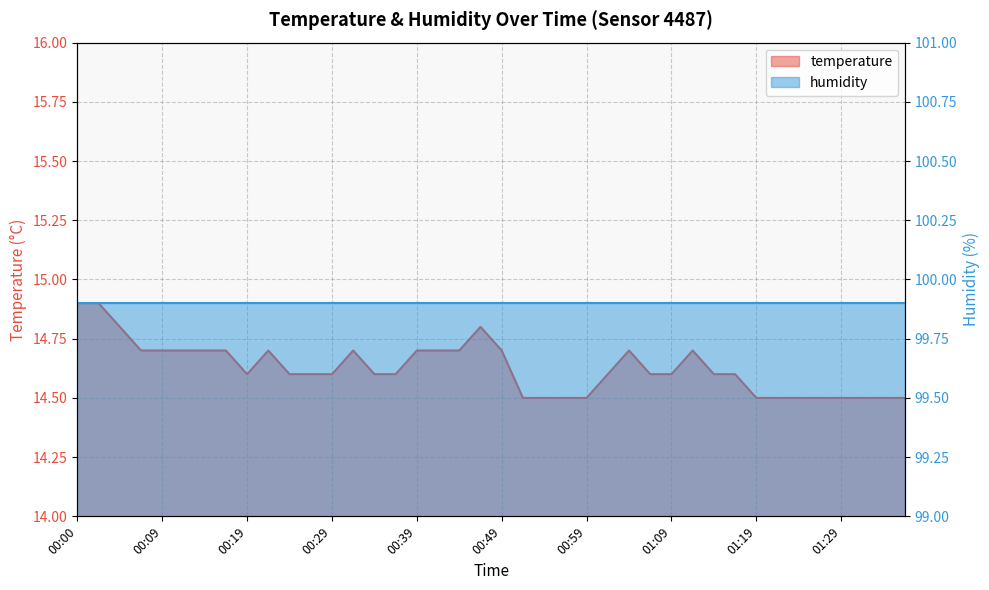

The temperature series shows 8.1 at 13. True or false?

False